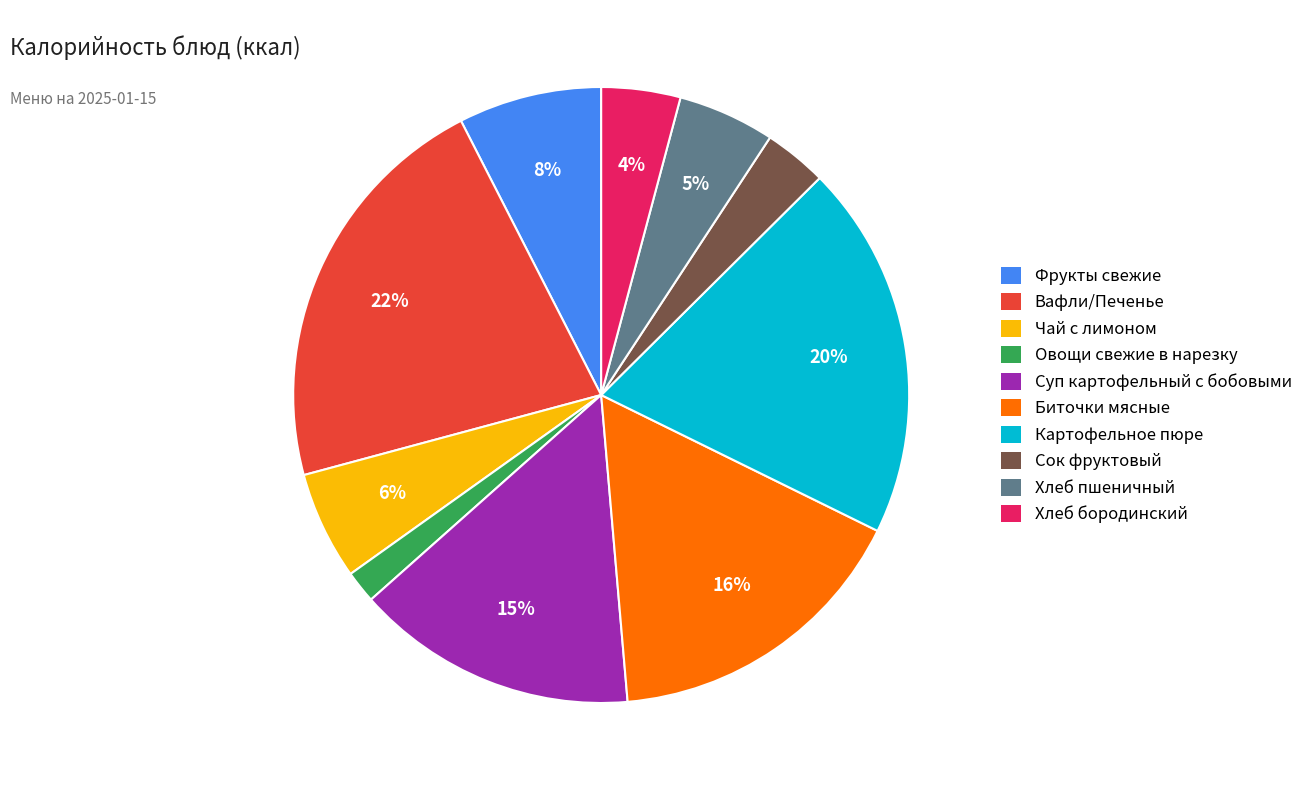

To the nearest percent, what is the difference between the largest and smallest slice percentages?

20%